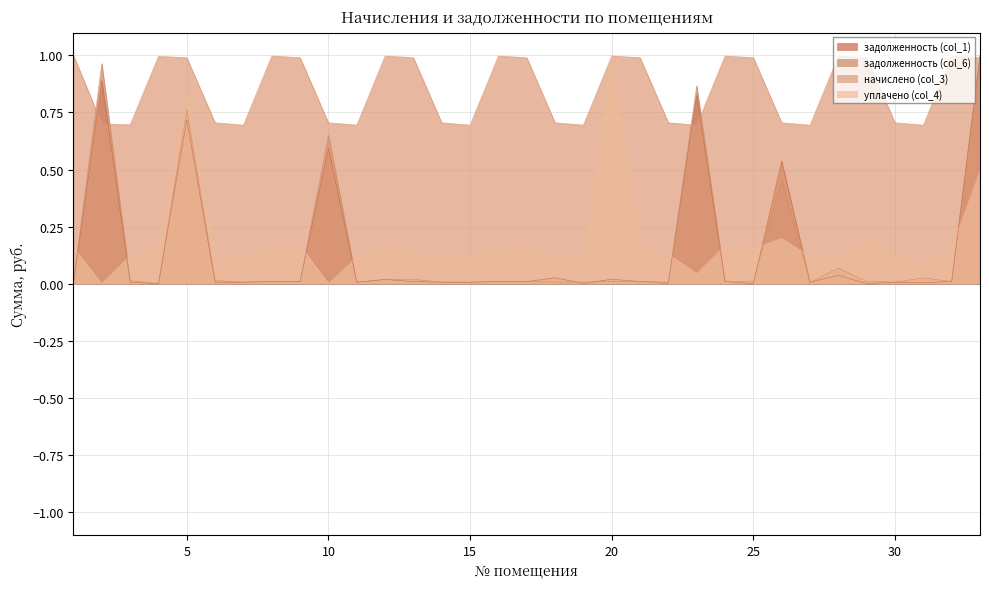

How many lines are shown in the chart?

4